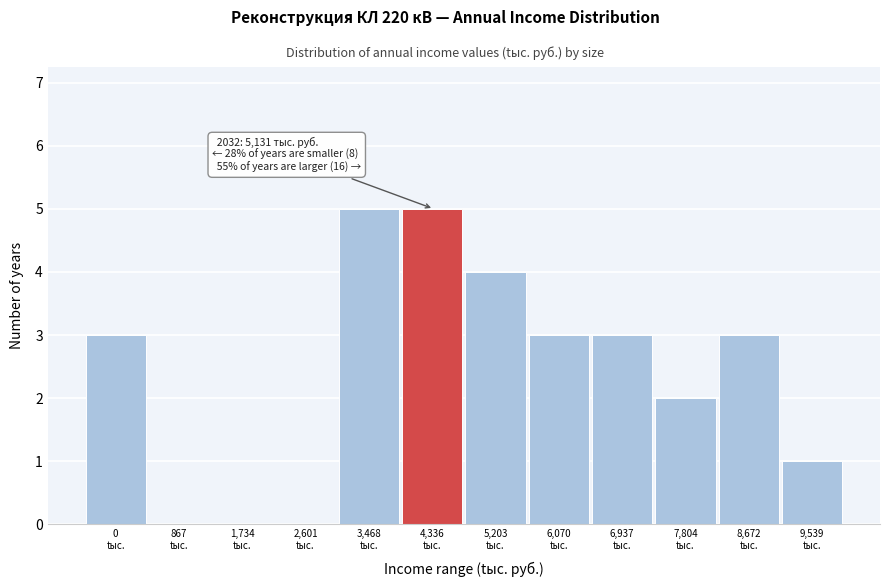

What is the greatest value displayed?

5